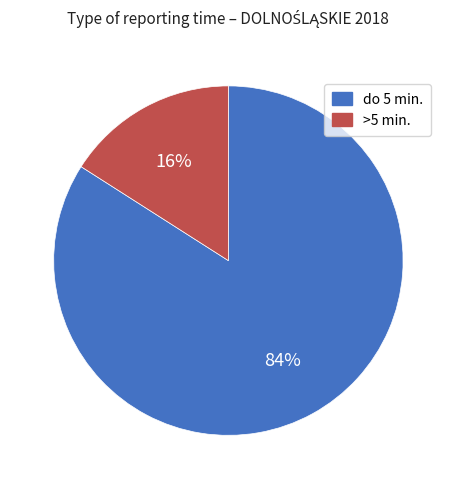

Is there a majority slice in this chart?

Yes